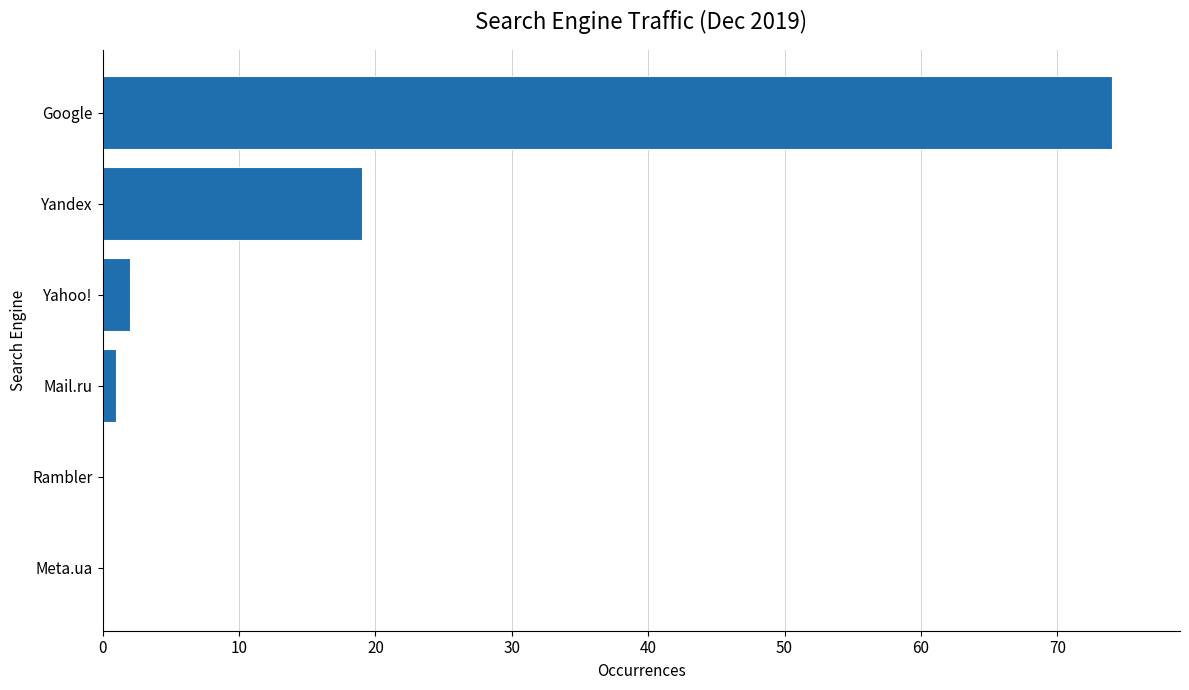

How many categories are shown in the chart?

6